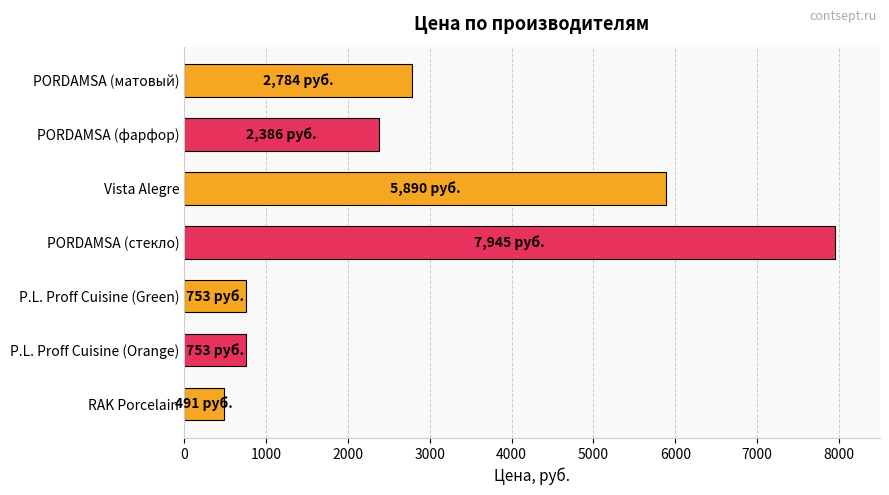

The value at P.L. Proff Cuisine (Green) is 753. True or false?

True